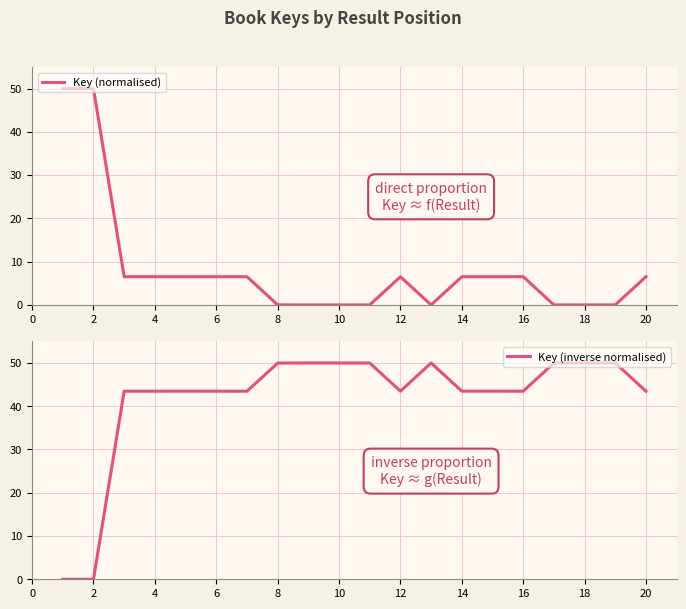

What is the average value of the Key (normalised) series?

8.3